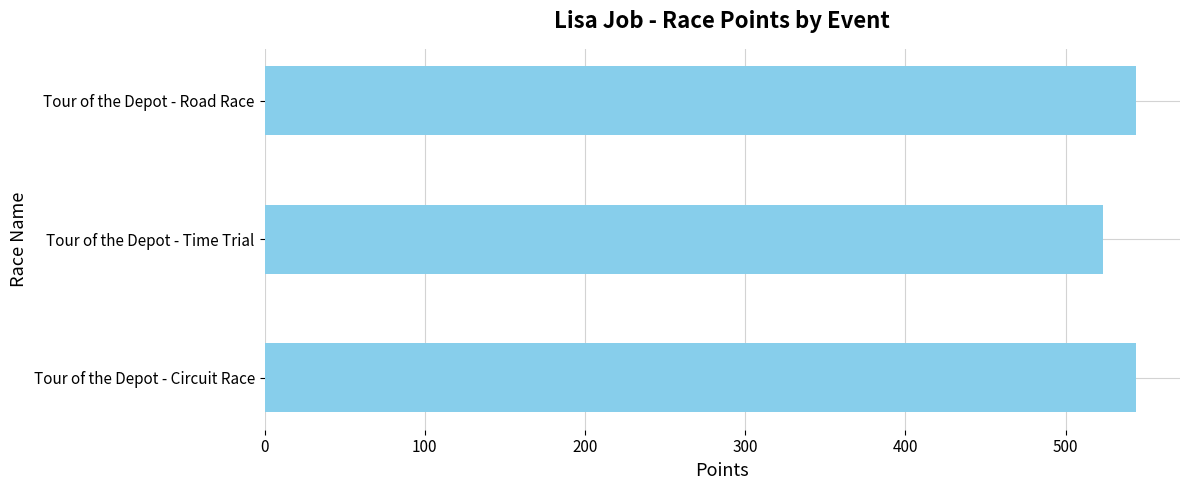

How many values are below 544?

1